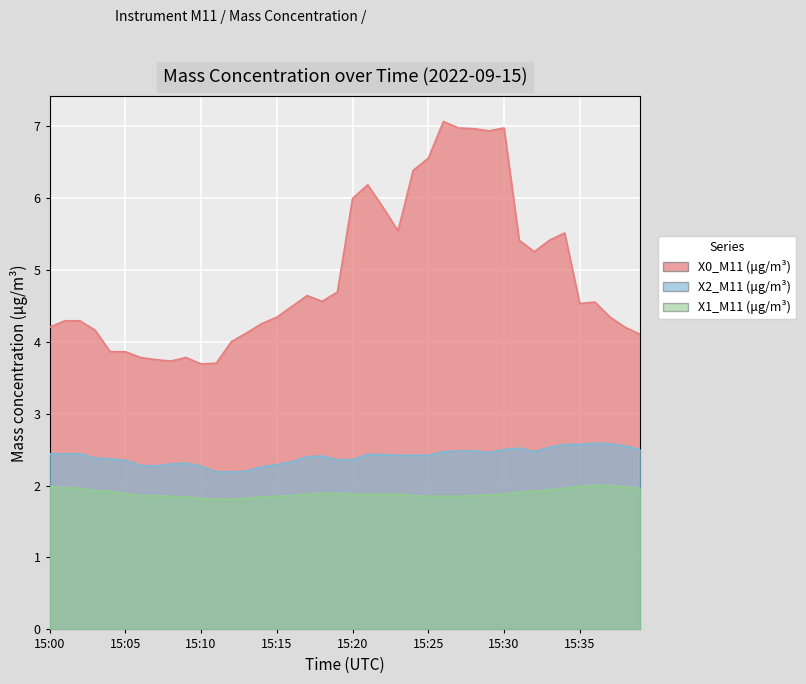

Rank the series by their average value, from highest to lowest.

X0_M11 (μg/m³), X2_M11 (μg/m³), X1_M11 (μg/m³)